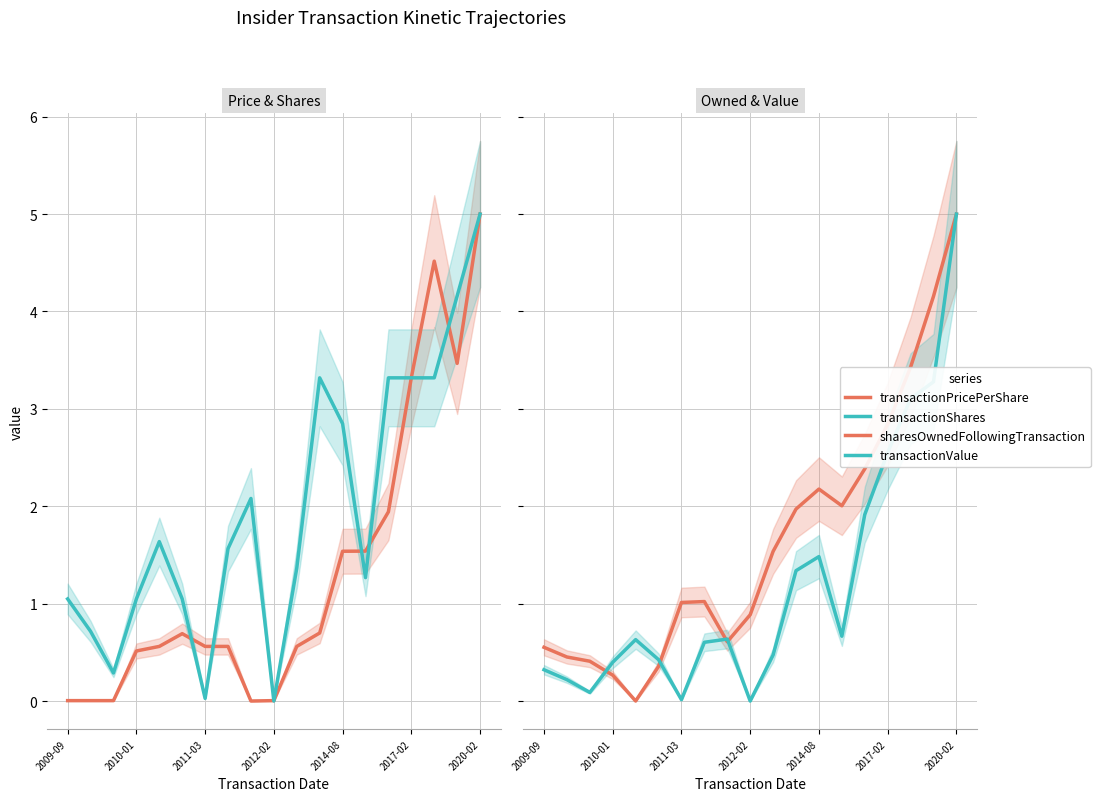

Reading right to left, list all the values displayed in this chart.

transactionPricePerShare: 5.0	3.5	4.5	3.3	1.9	1.5	1.5	0.7	0.6	0.0	0.0	0.6	0.6	0.7	0.6	0.5	0.0	0.0	0.0
transactionShares: 5.0	4.2	3.3	3.3	3.3	1.3	2.8	3.3	1.4	0.0	2.1	1.6	0.0	1.0	1.6	1.0	0.3	0.7	1.0
sharesOwnedFollowingTransaction: 5.0	4.2	3.4	2.8	2.4	2.0	2.2	2.0	1.5	0.9	0.6	1.0	1.0	0.4	0.0	0.3	0.4	0.5	0.6
transactionValue: 5.0	3.3	3.1	2.6	1.9	0.7	1.5	1.3	0.5	0.0	0.6	0.6	0.0	0.4	0.6	0.4	0.1	0.2	0.3